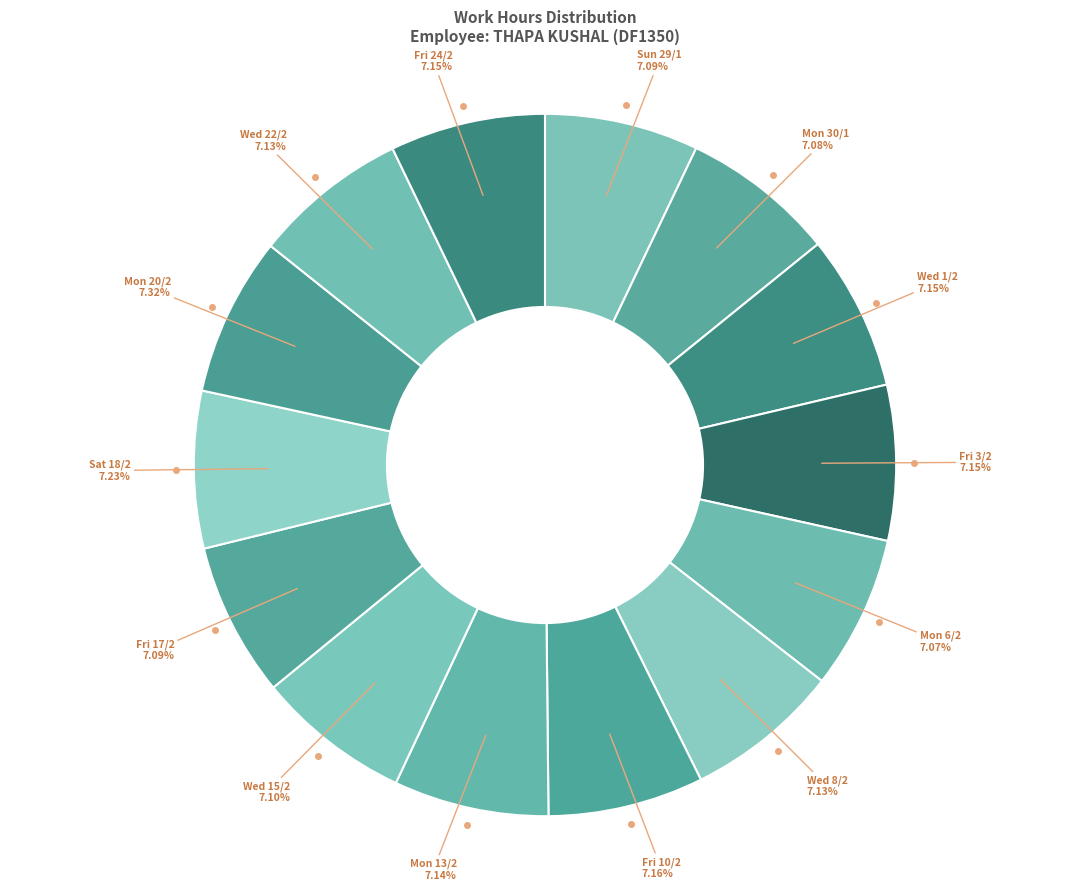

How many slices are in this pie chart?

14